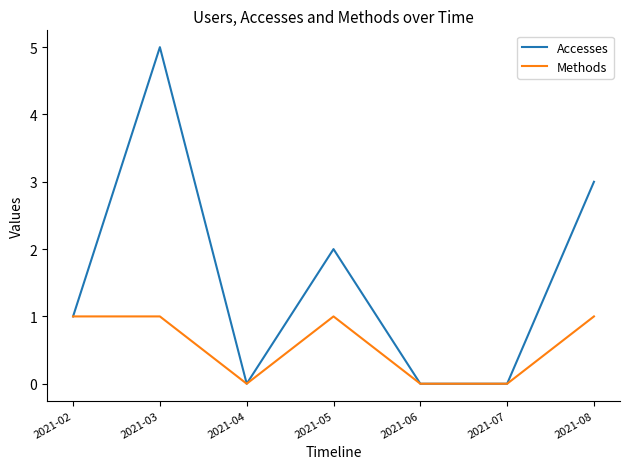

What is the average value of the Methods series?

1